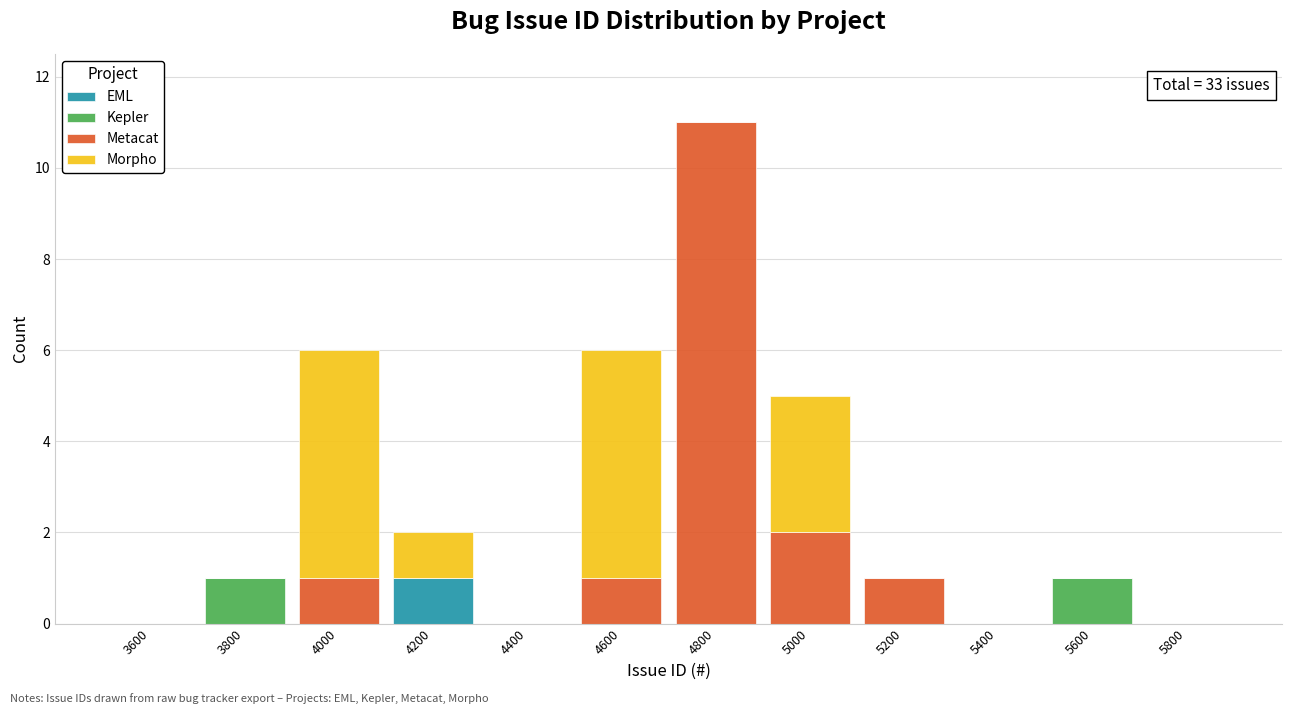

Which range on the x-axis has the tallest stacked bar (by total height)?

4700 to 4900